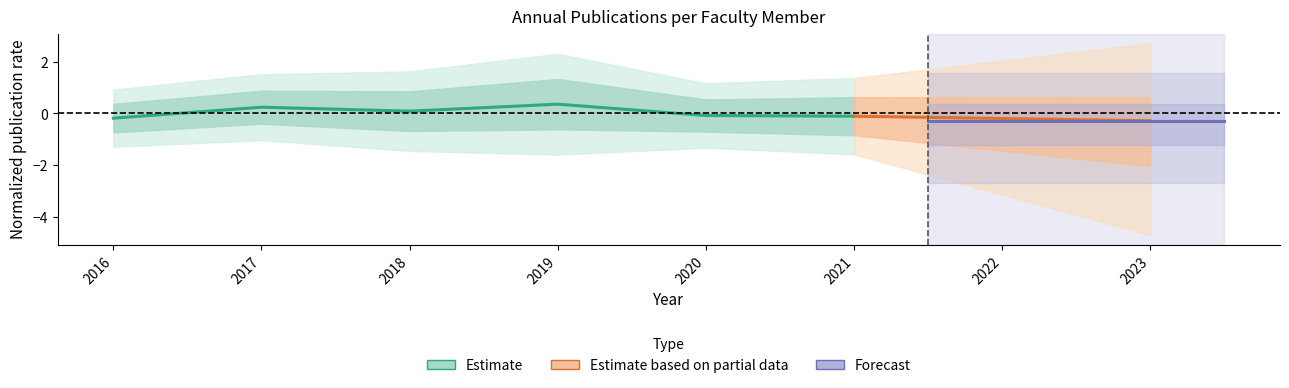

What value does the Estimate series have at 2017?

0.2